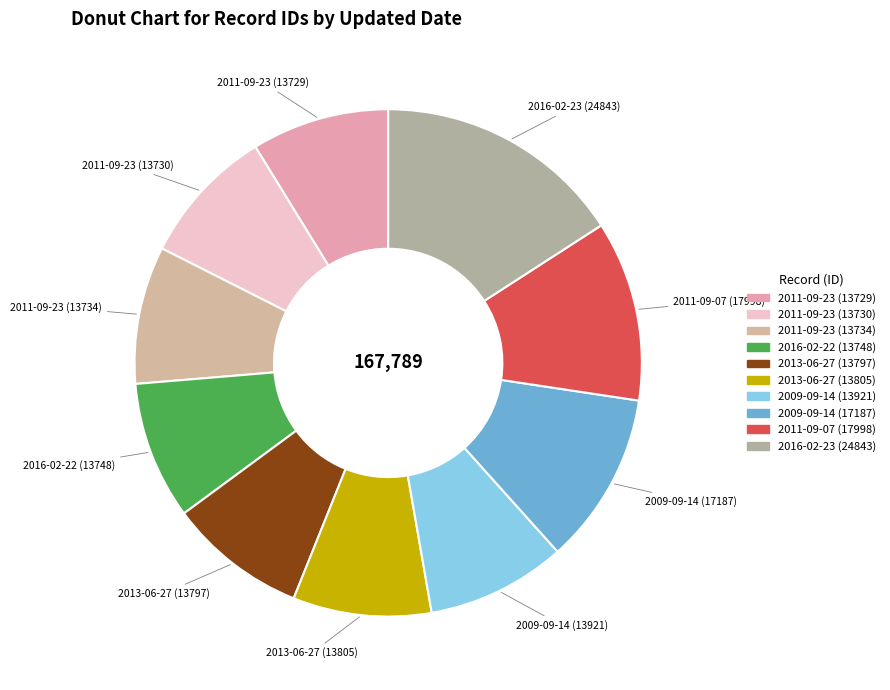

Count the number of slices in the pie.

10